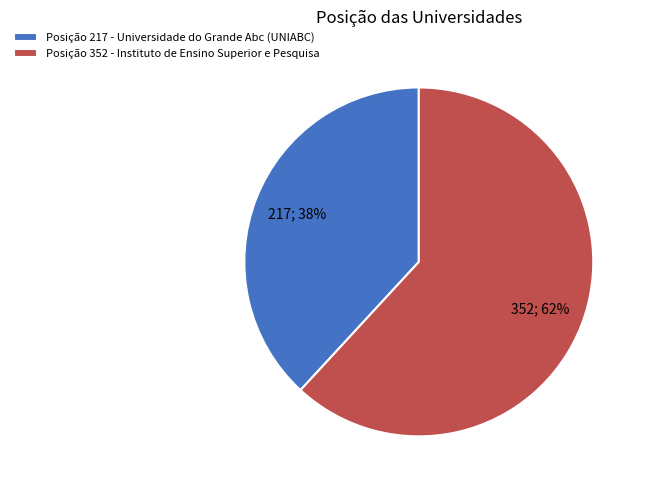

To the nearest percent, what portion does Posição 217 - Universidade do Grande Abc (UNIABC) represent?

38%